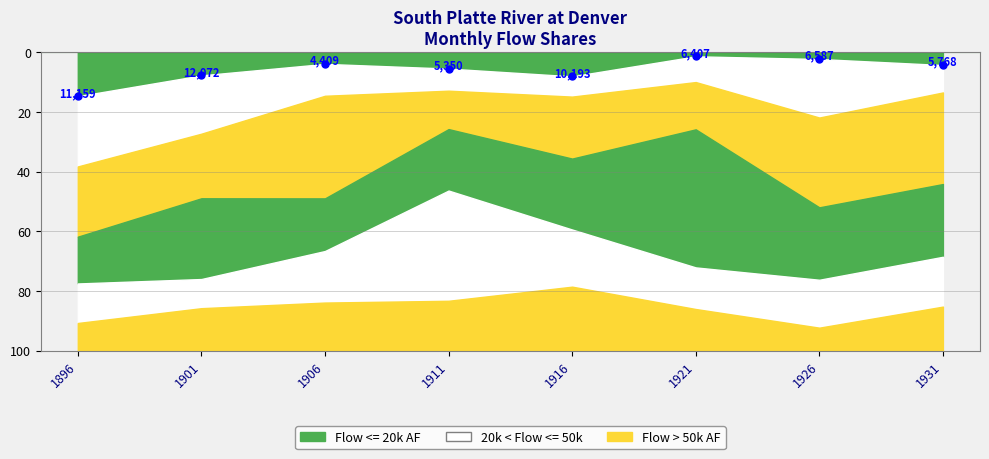

How many data points are above 5?

4